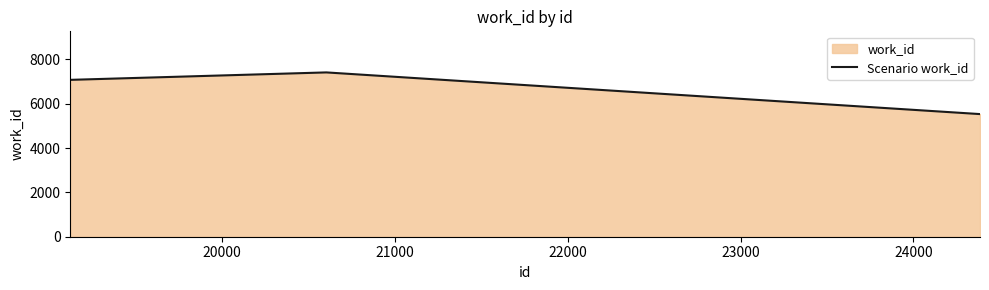

What is the sum of all values?

20031